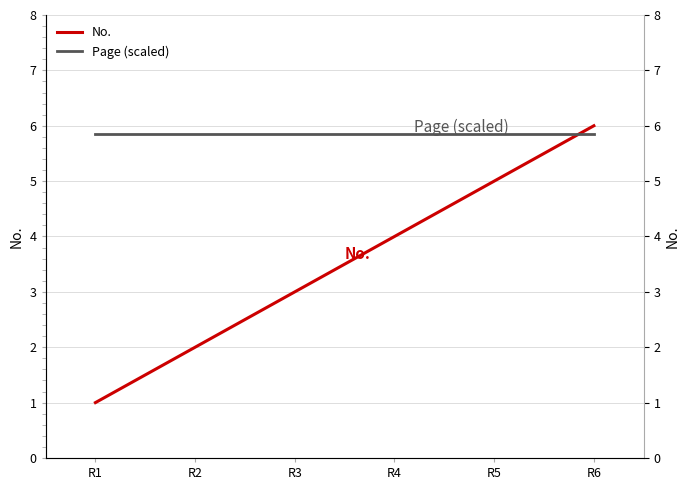

Between R5 and R6, which series saw the biggest shift?

No.